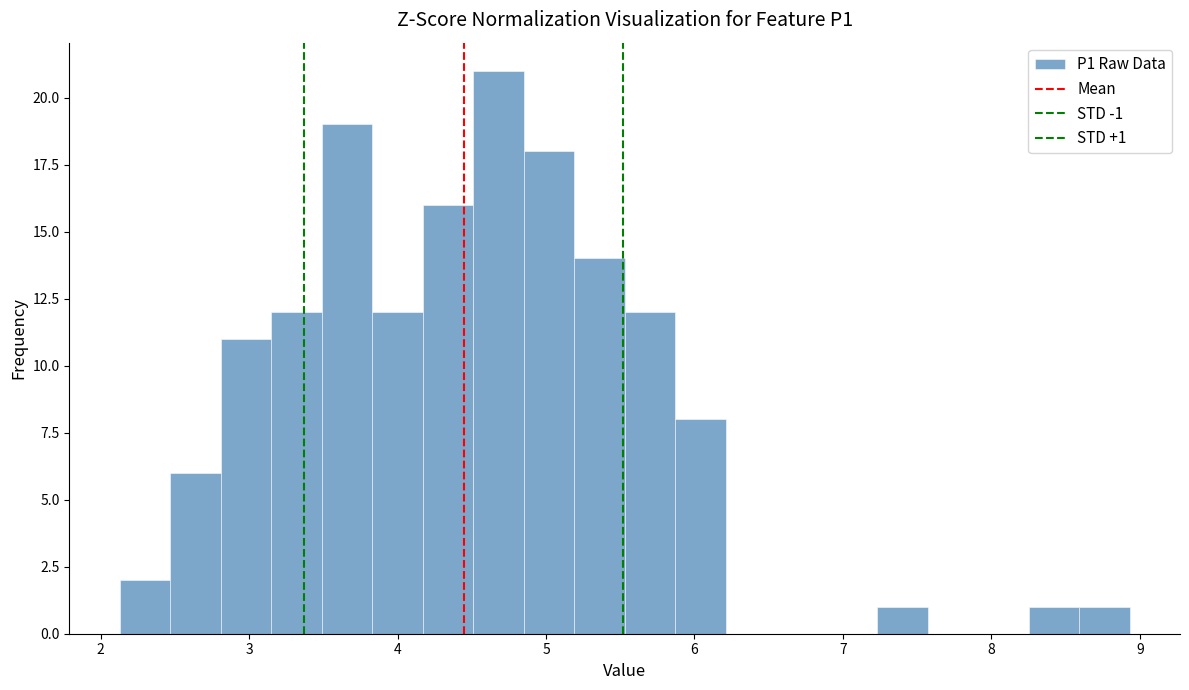

Read against the x-axis, roughly where is the centre of the tallest bar?

4.7